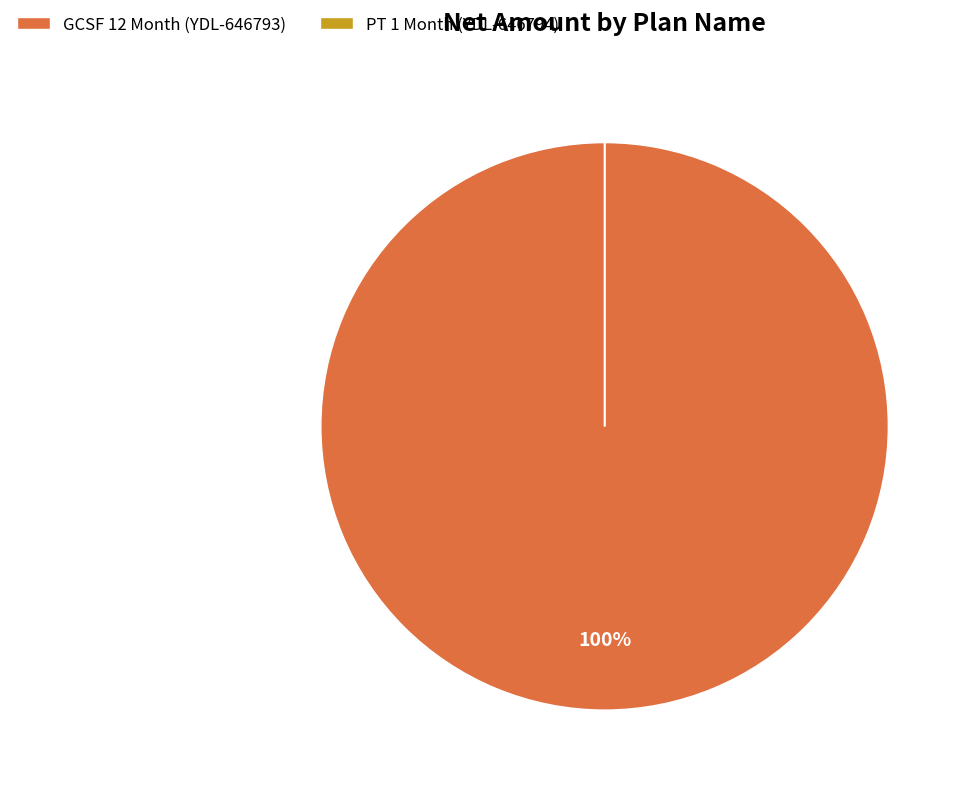

What percentage is the GCSF 12 Month (YDL-646793) slice, to the nearest percent?

100%